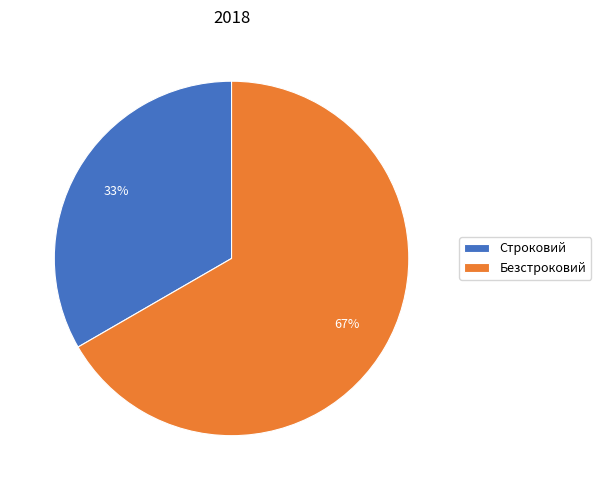

How many segments does this pie chart have?

2